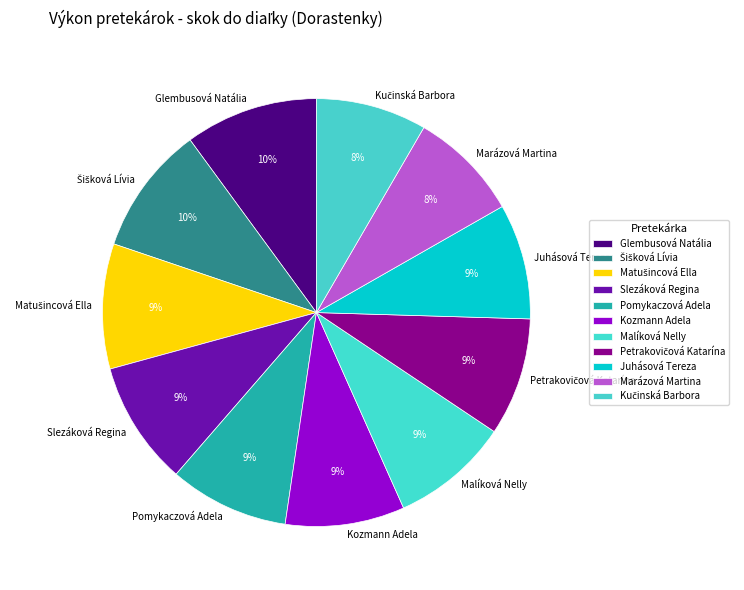

Is it true that Pomykaczová Adela is 18% of the pie?

False